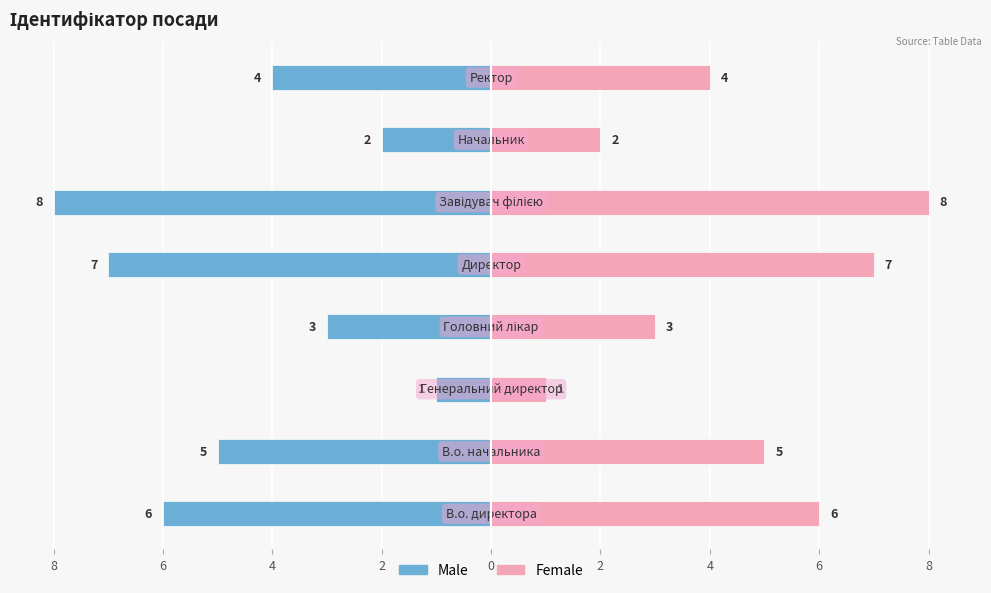

How many data points in Male are above -4?

3